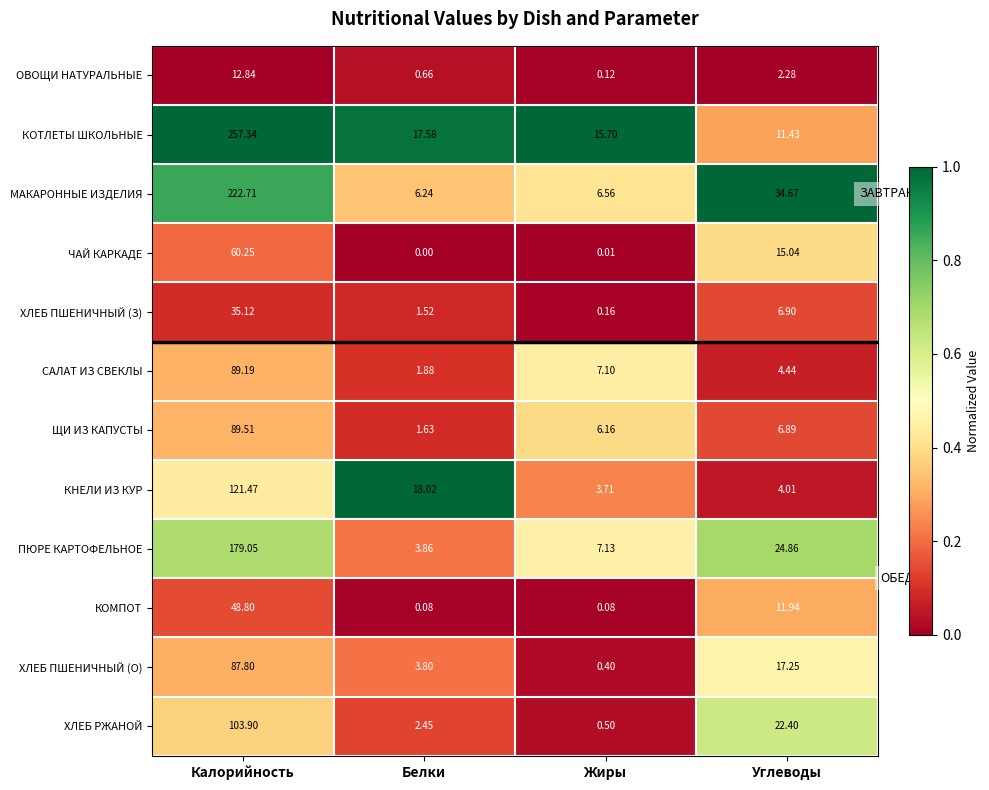

Which series has the largest range (max minus min)?

КОТЛЕТЫ ШКОЛЬНЫЕ